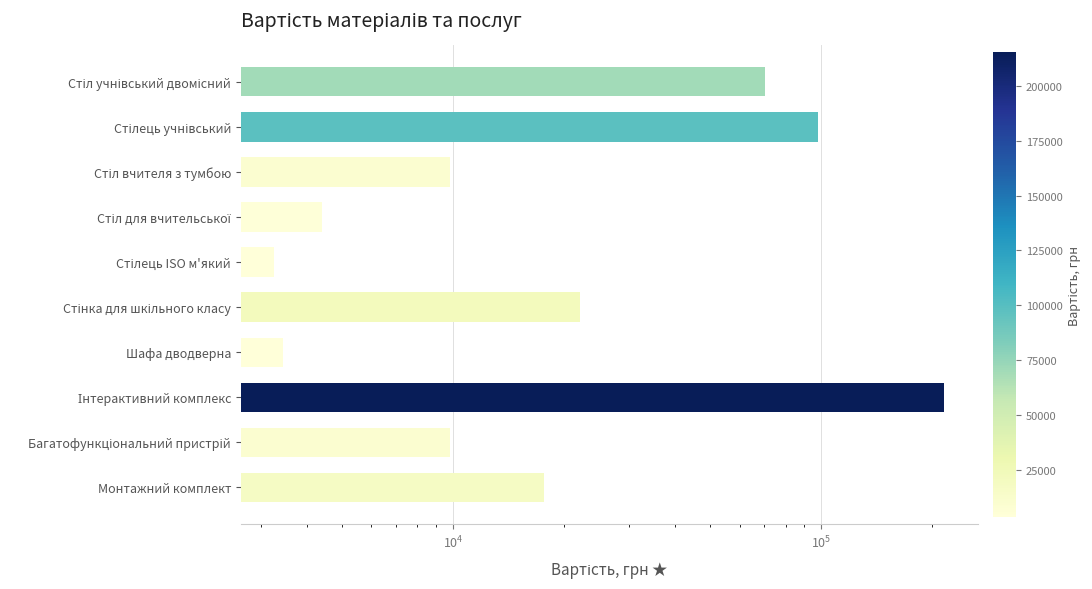

What is the difference between the second highest and second lowest values?

94461